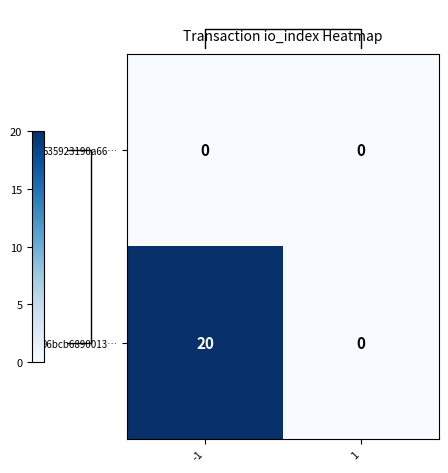

Reading left to right, transcribe all the data shown in this chart.

535923190a66…: -1=0	1=0
96bcb6890013…: -1=20	1=0